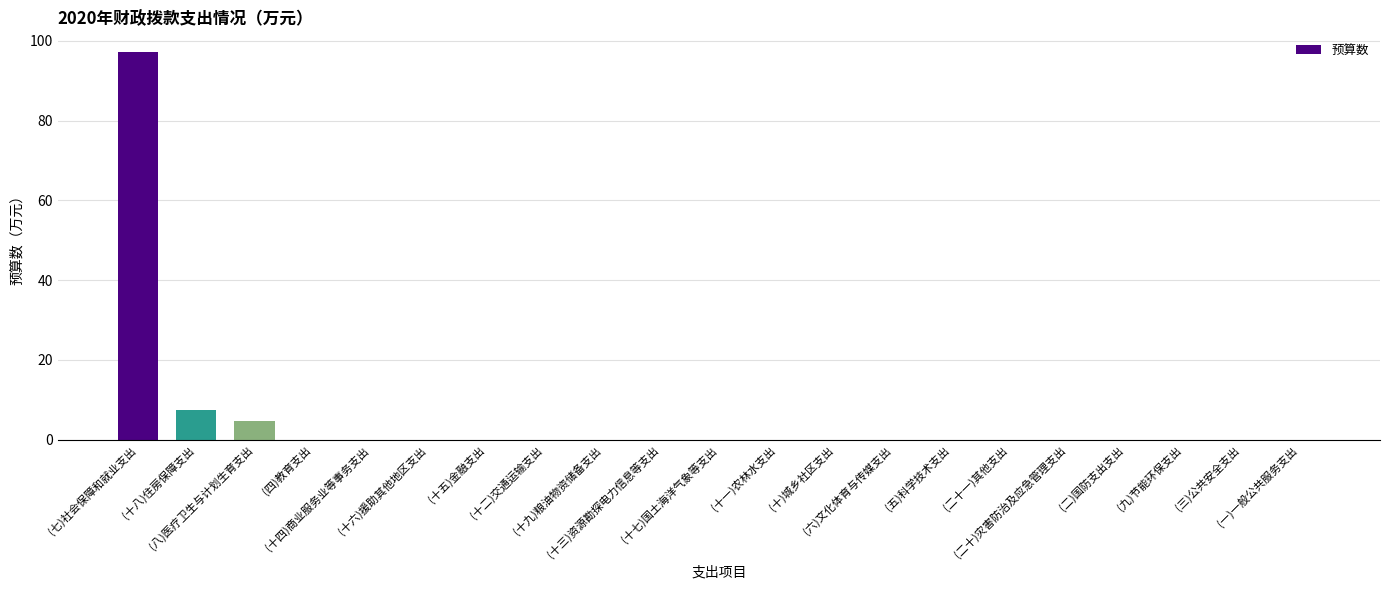

What is the greatest value displayed?

97.2